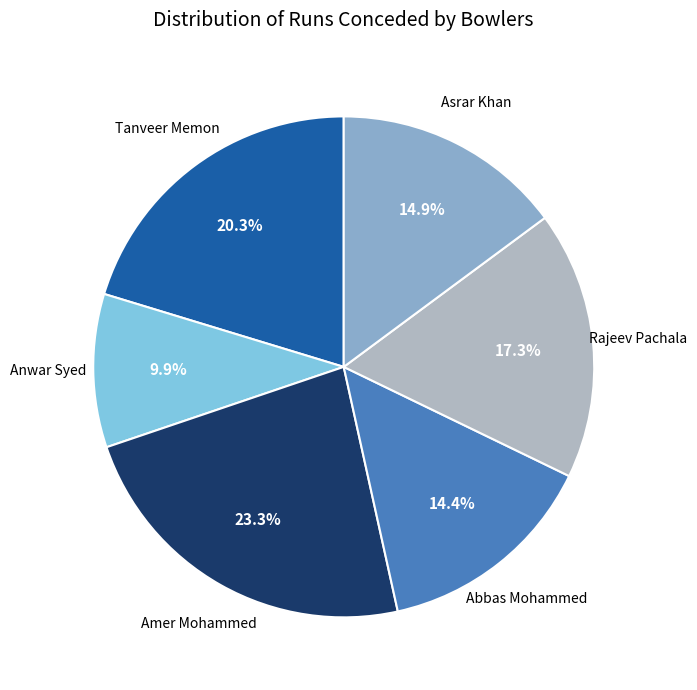

How many slices are in this pie chart?

6